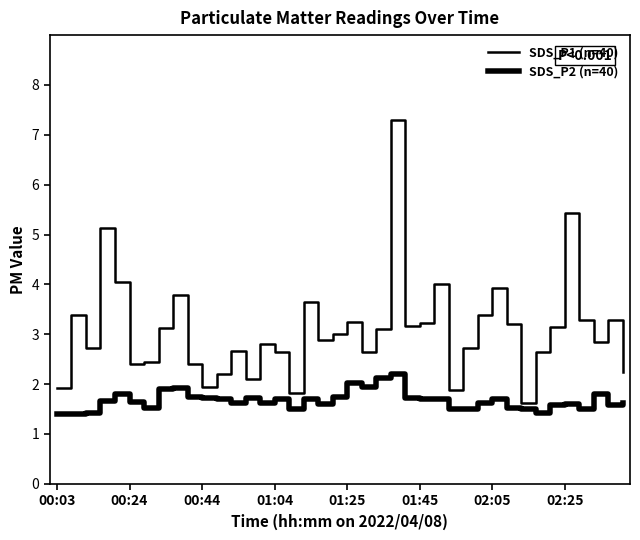

How many lines are shown in the chart?

2